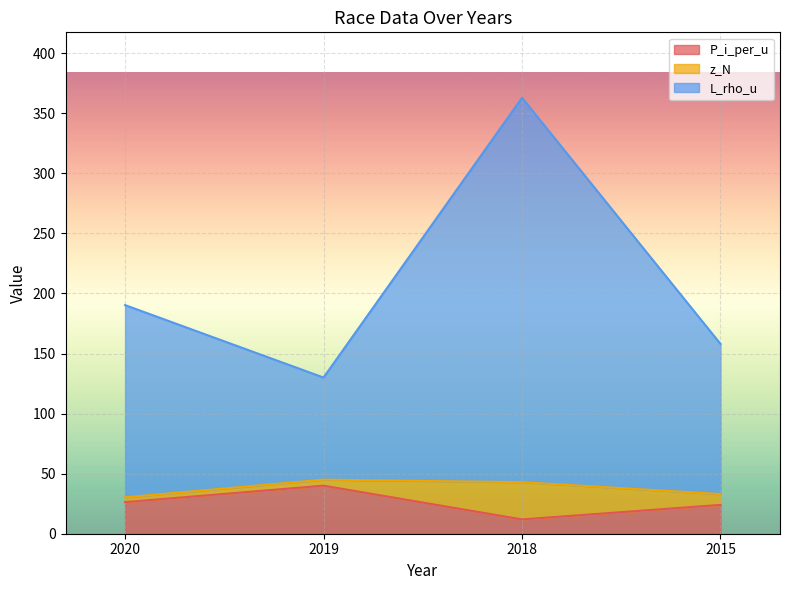

What is the average value of the P_i_per_u series?

25.6